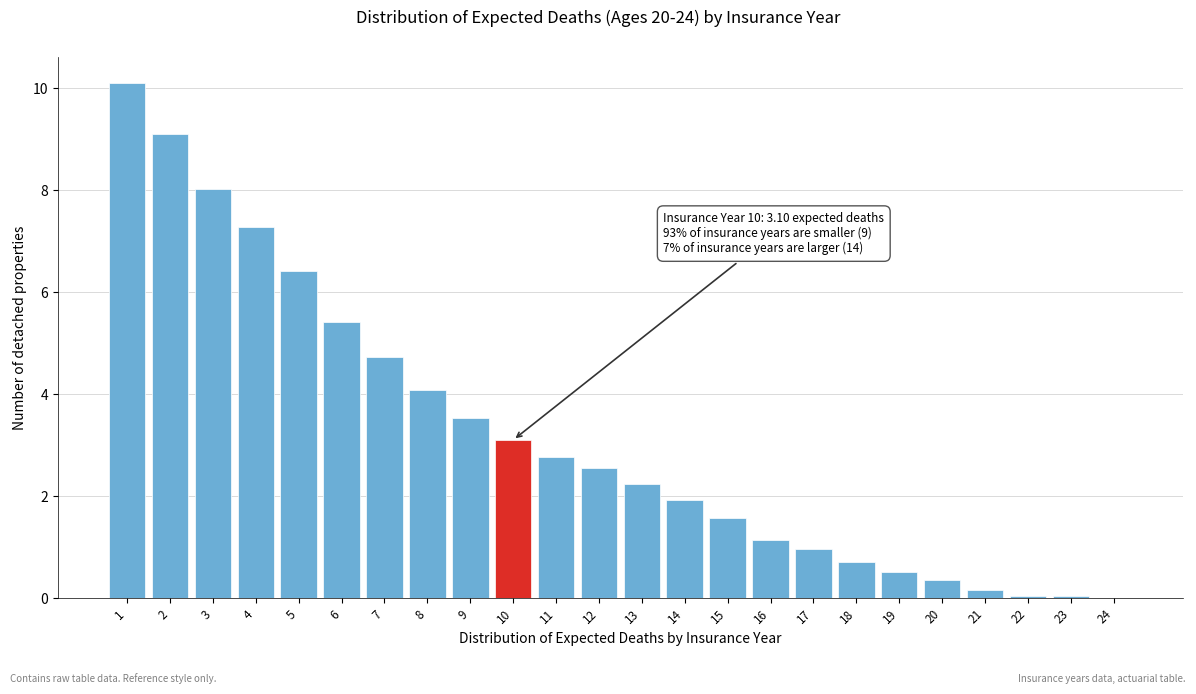

The chart shows a value of 7.5 at 7. True or false?

False